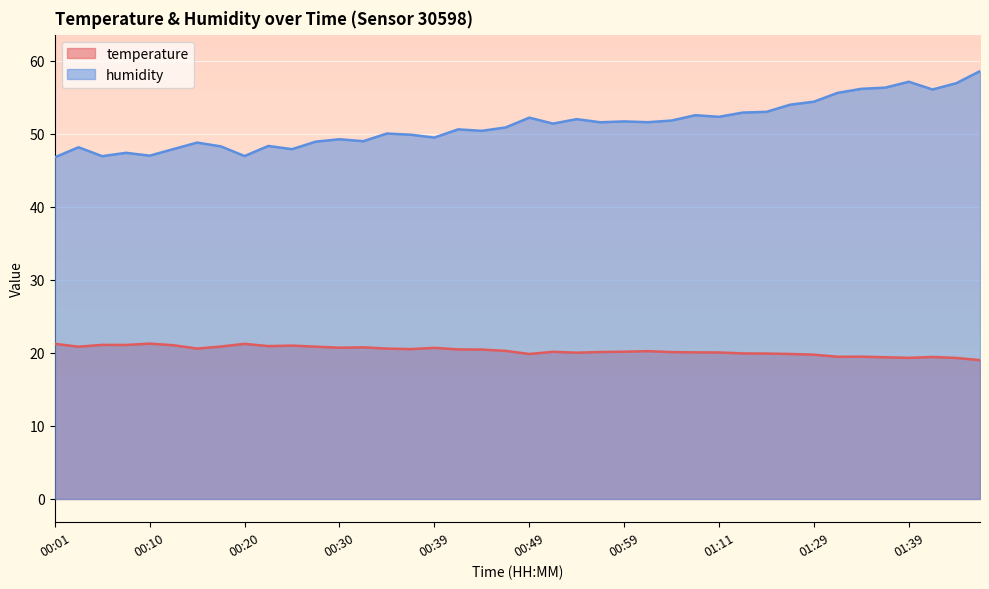

Is it true that temperature equals 28.7 at 00:01?

False